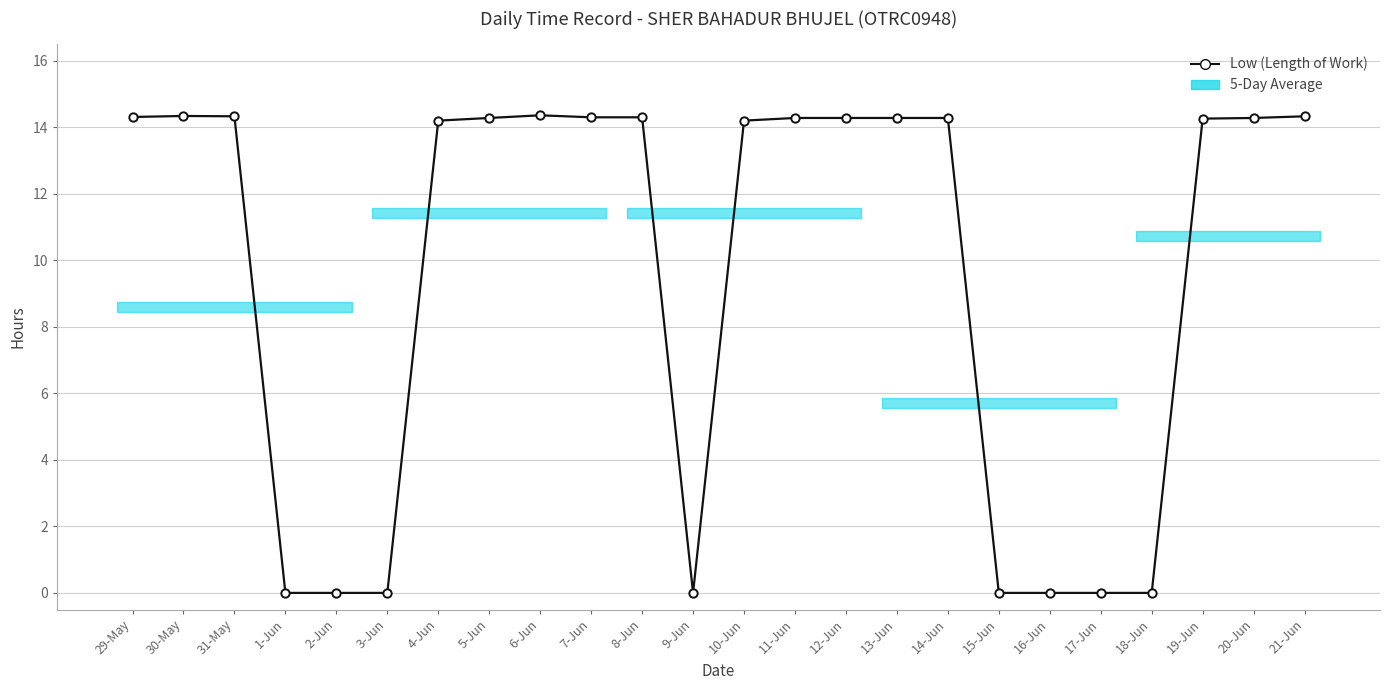

Reading left to right, transcribe all the data shown in this chart.

14.3	14.3	14.3	0.0	0.0	0.0	14.2	14.3	14.4	14.3	14.3	0.0	14.2	14.3	14.3	14.3	14.3	0.0	0.0	0.0	0.0	14.3	14.3	14.3